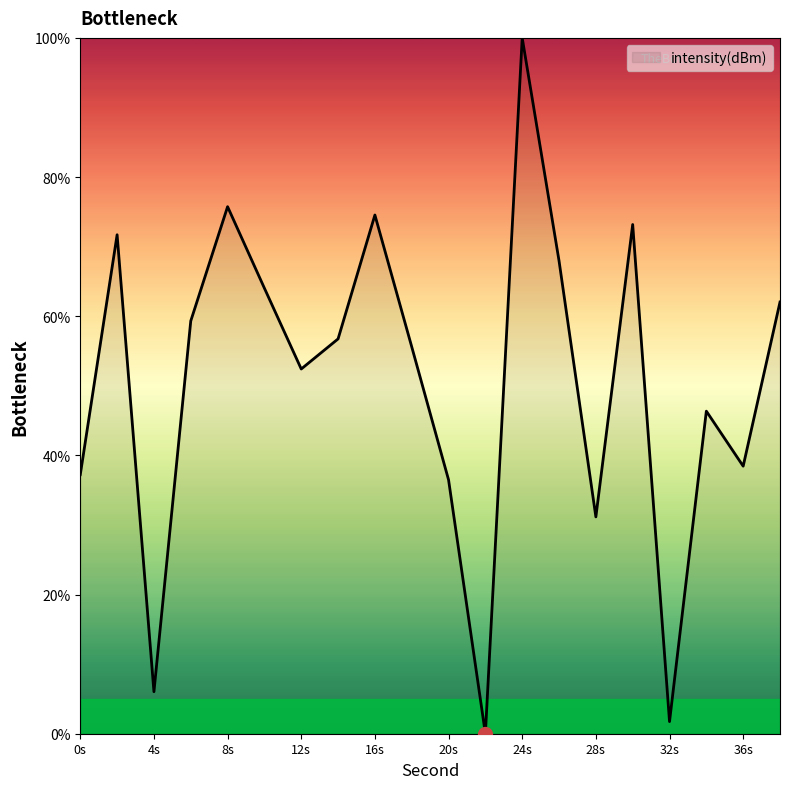

What is the maximum value shown in the chart?

100.0